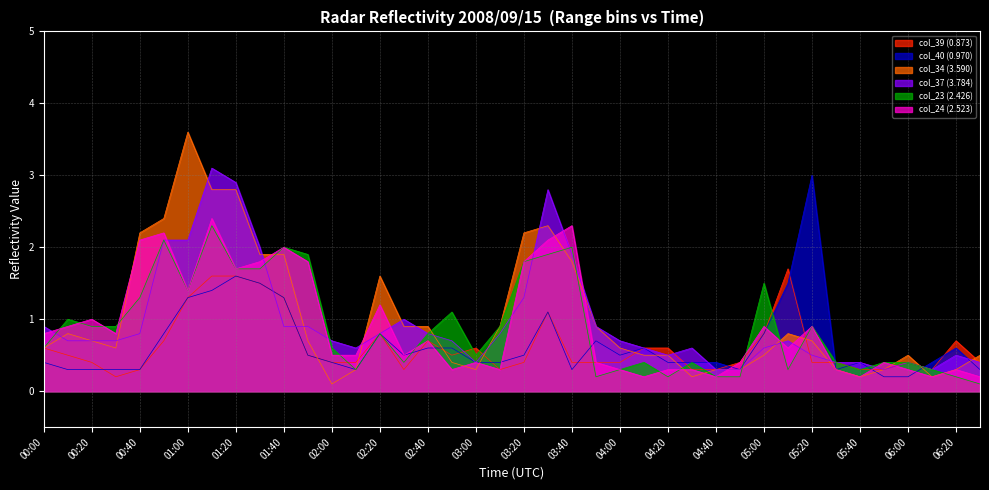

The value of col_34 (3.590) at 00:00 is 1.0. True or false?

False